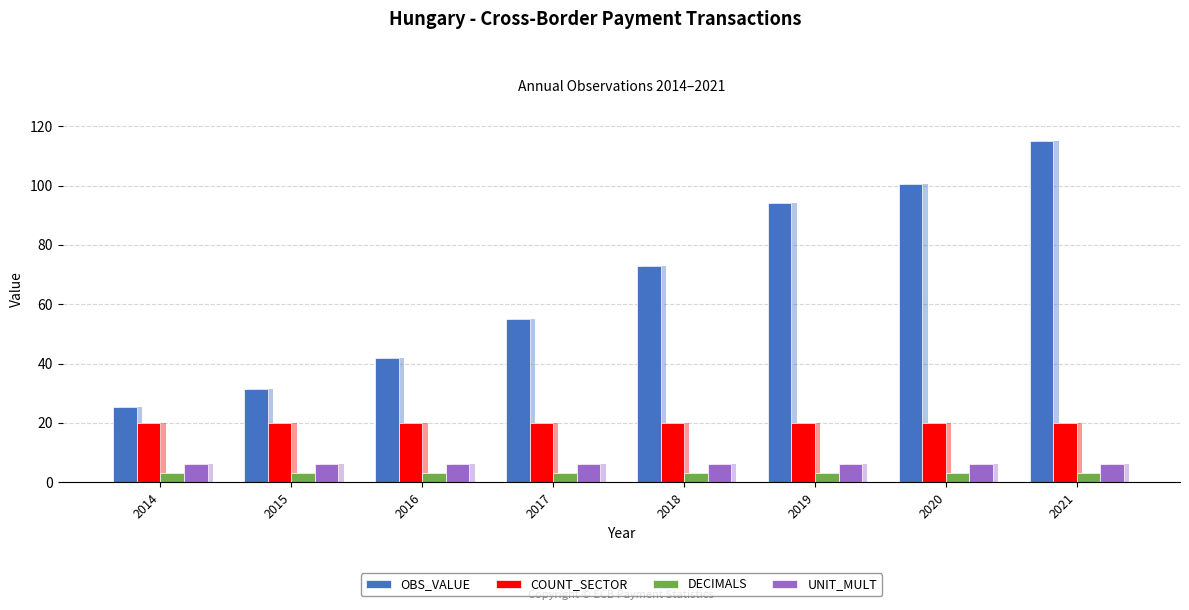

Between 2014 and 2020, which series saw the biggest shift?

OBS_VALUE